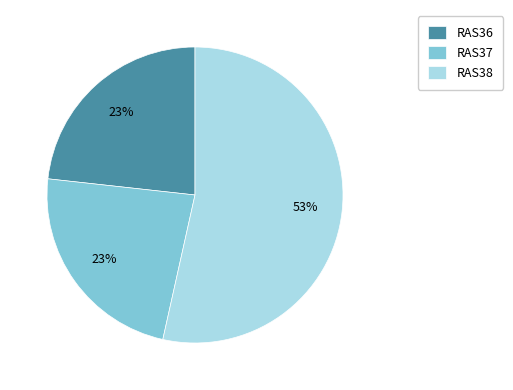

The RAS37 slice represents 12% of the pie. True or false?

False